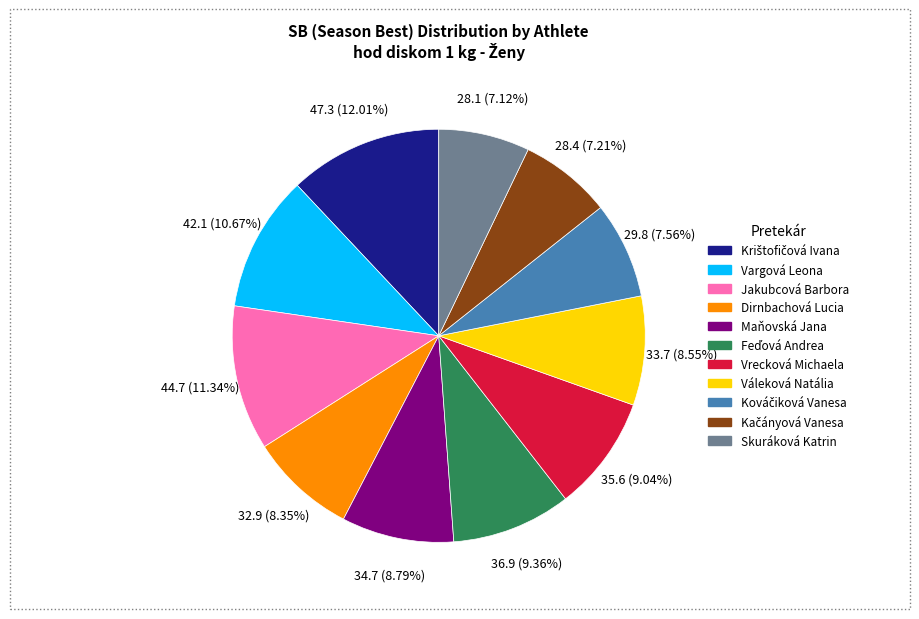

Count the number of slices in the pie.

11